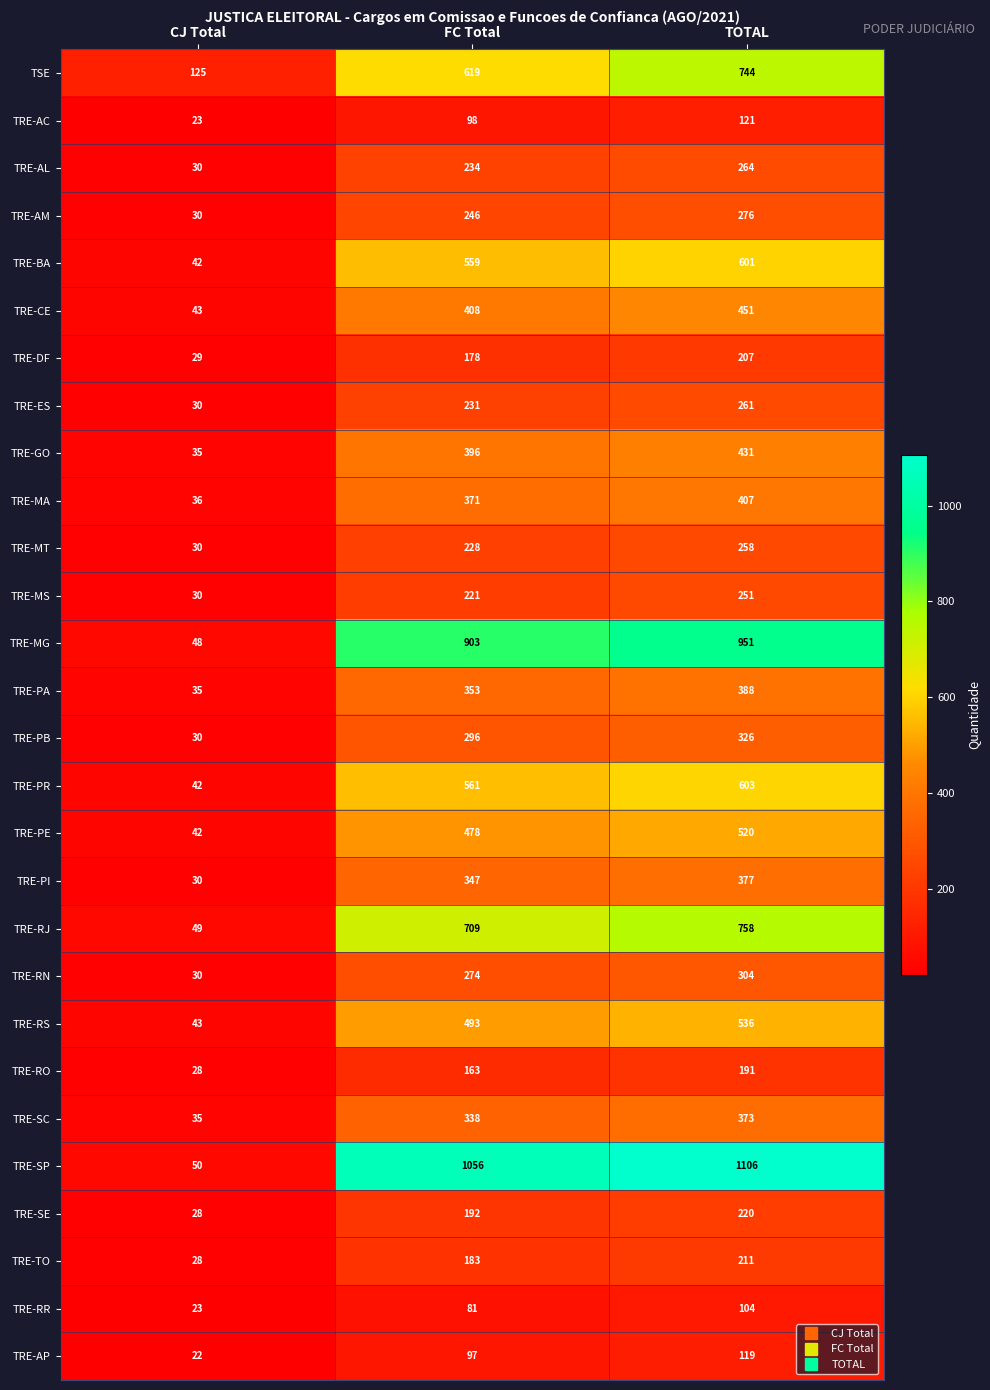

What is the sum of the TRE-GO values at FC Total and TOTAL?

827